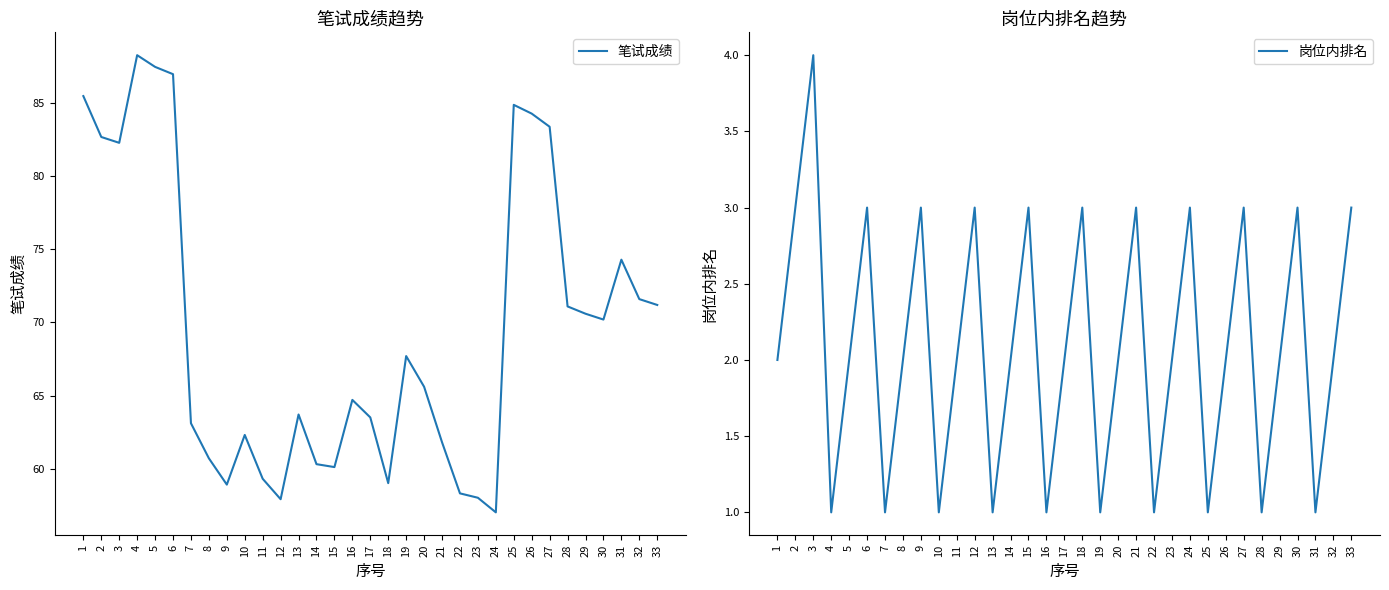

Between 24 and 3, which is larger?

3